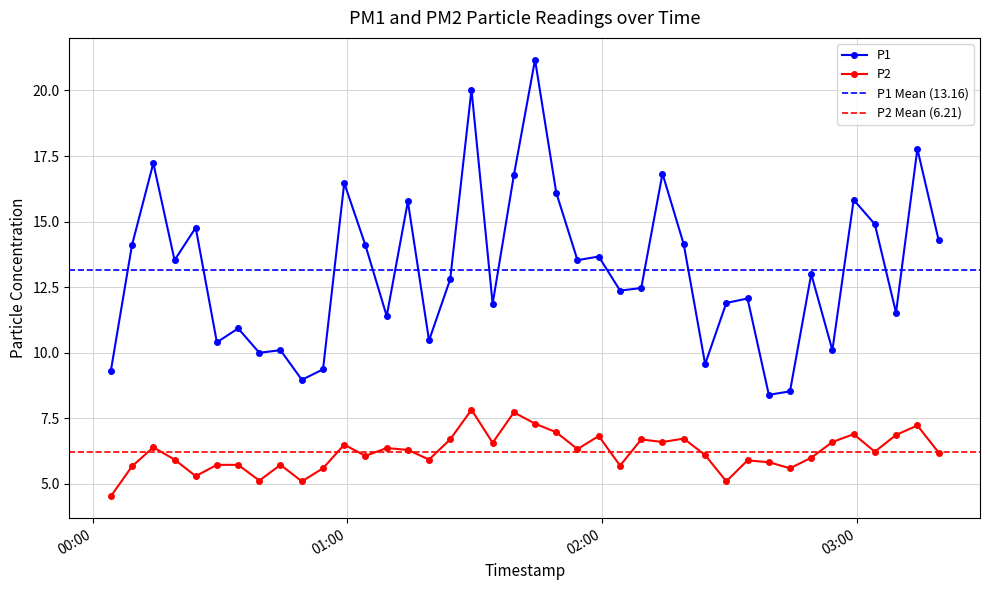

What is the sum of the P2 values at 2024-02-21T01:34:12 and 2024-02-21T01:04:14?

12.6